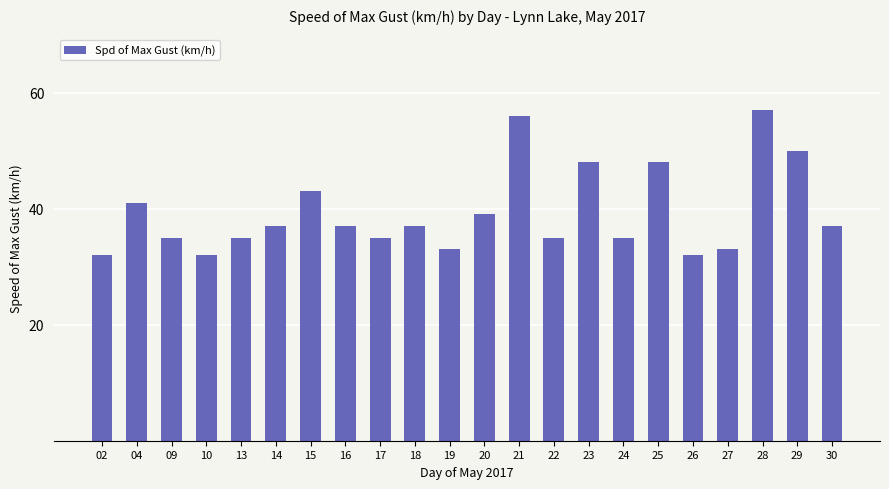

What is the sum of all values?

867